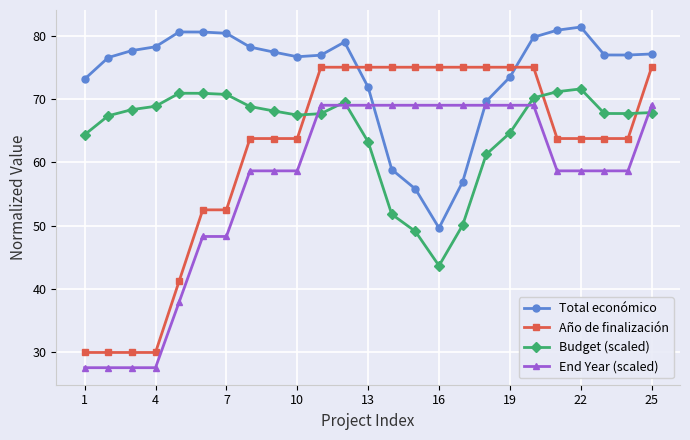

Which series ends up on top after the final intersection of Total económico and End Year (scaled)?

Total económico